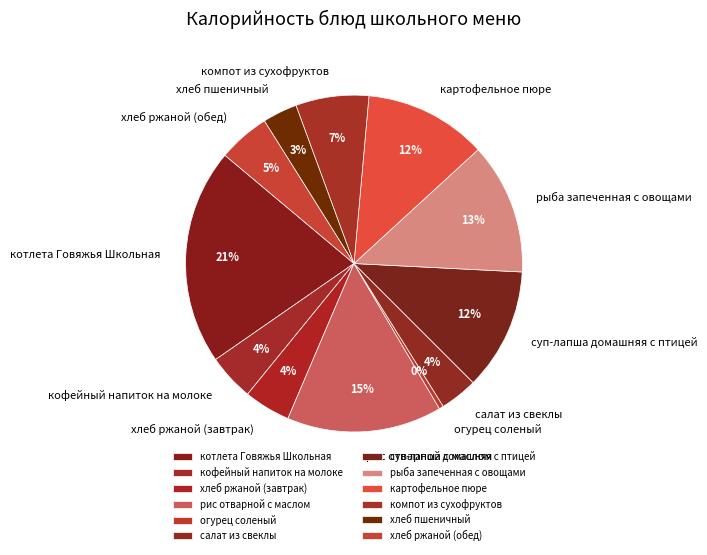

Do хлеб ржаной (завтрак) and хлеб ржаной (обед) together represent more than half of the pie?

No